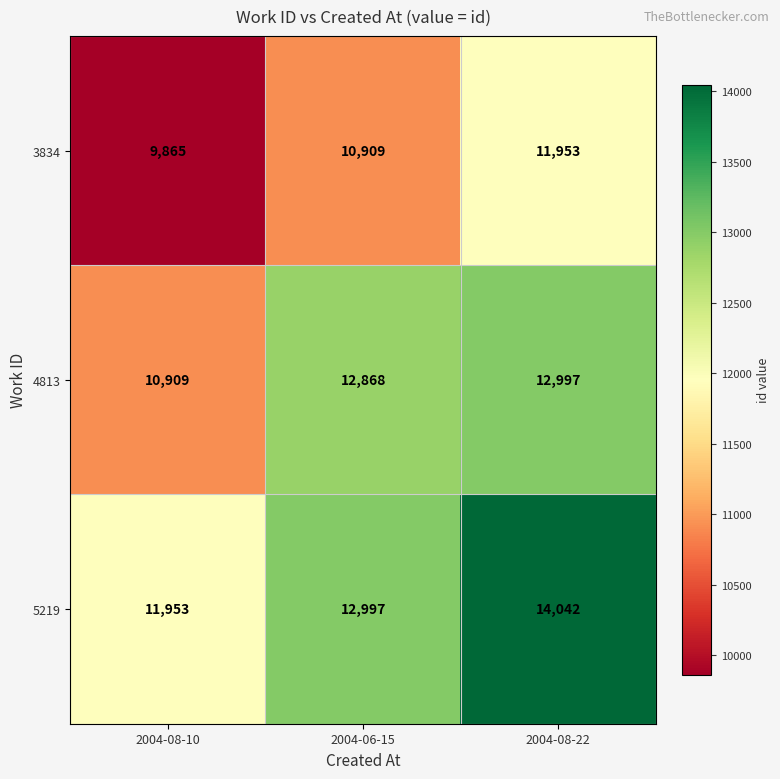

Which category has the highest value across all series?

2004-08-22